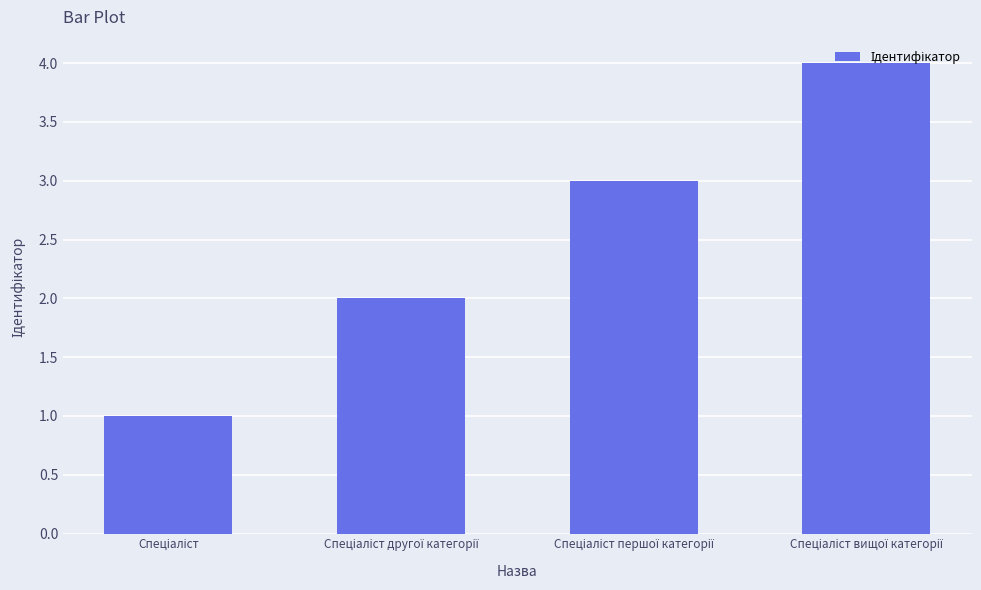

What is the sum of all values?

10